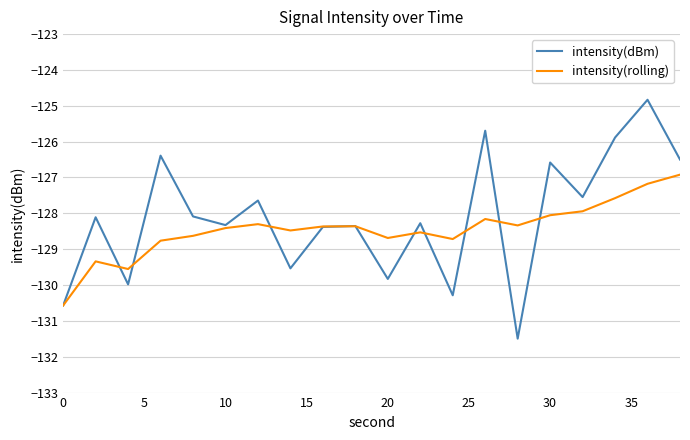

Rank the series by their maximum value, from lowest to highest.

intensity(rolling), intensity(dBm)